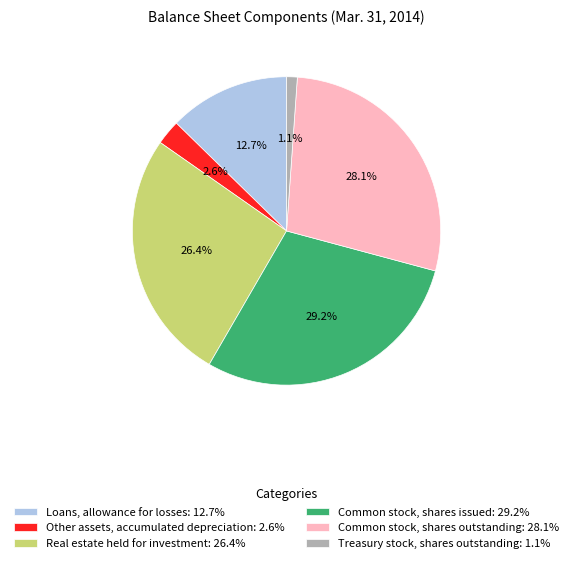

Which slice is the largest?

Common stock, shares issued